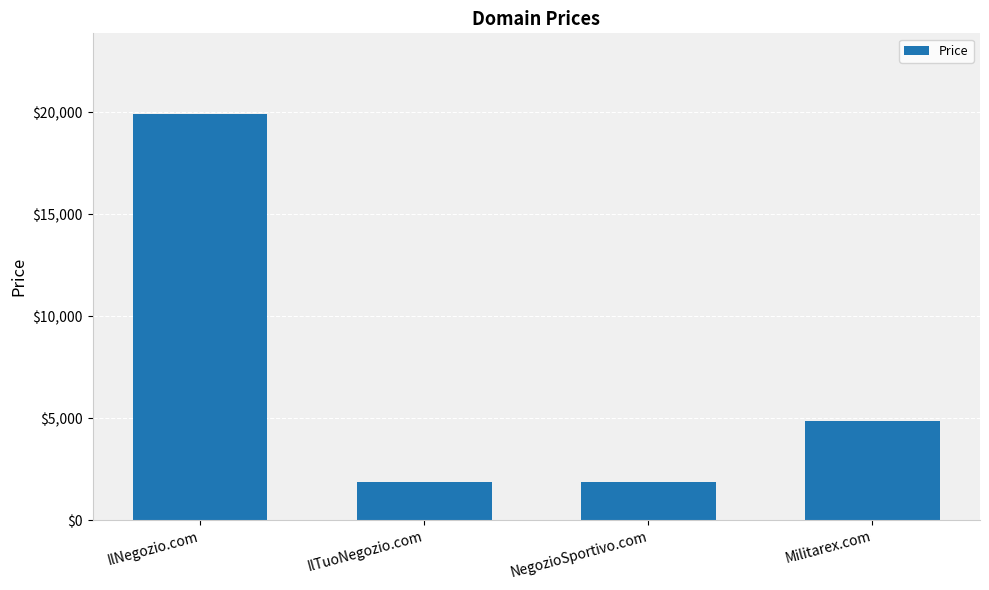

What is the average value?

7138